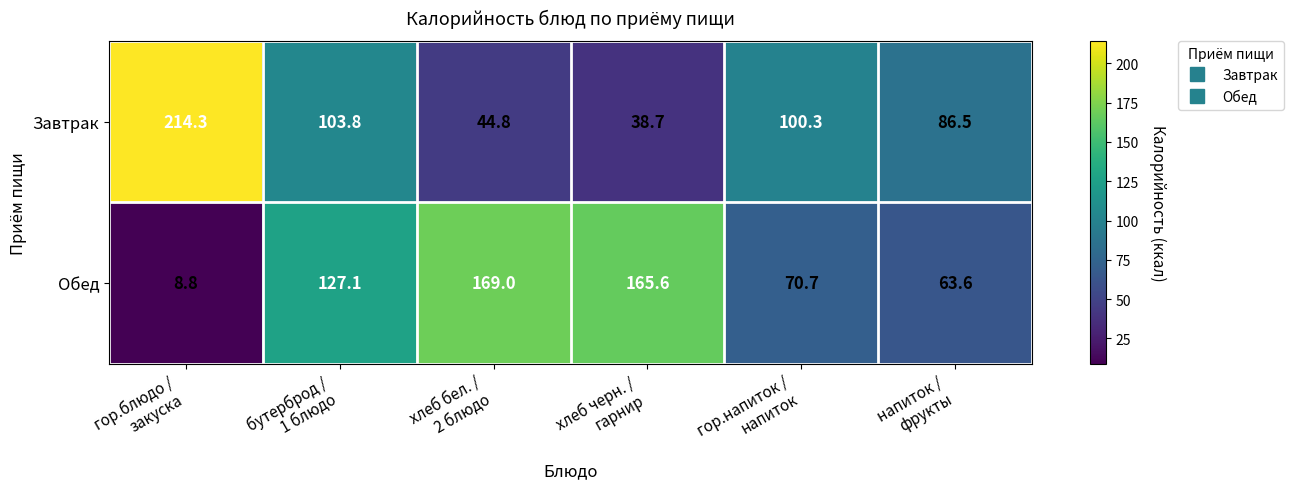

List the series in order of their peak value, lowest first.

Обед, Завтрак